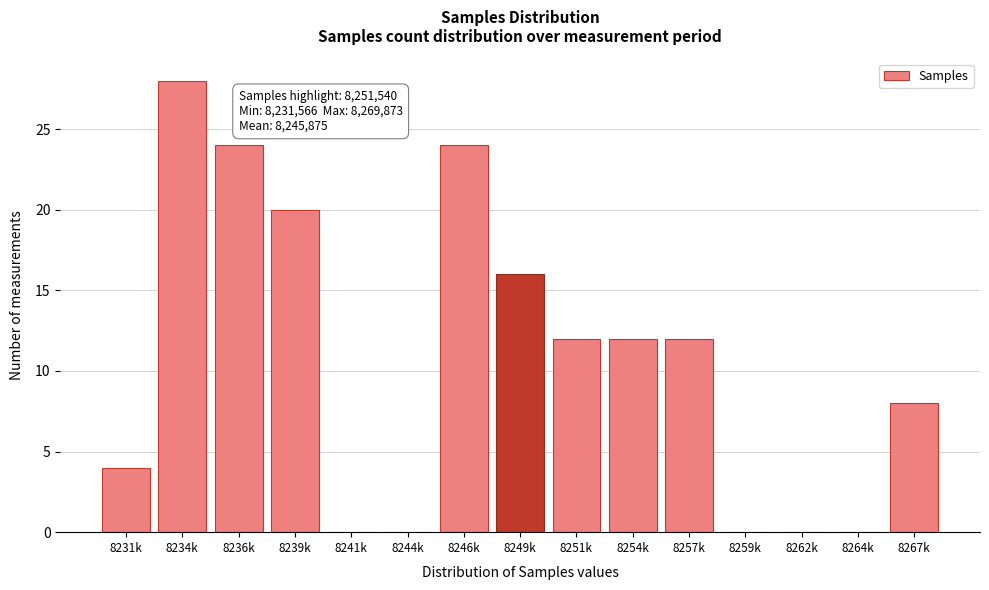

Reading left to right, extract all data points from this chart.

8231k=4	8234k=28	8236k=24	8239k=20	8241k=0	8244k=0	8246k=24	8249k=16	8251k=12	8254k=12	8257k=12	8259k=0	8262k=0	8264k=0	8267k=8